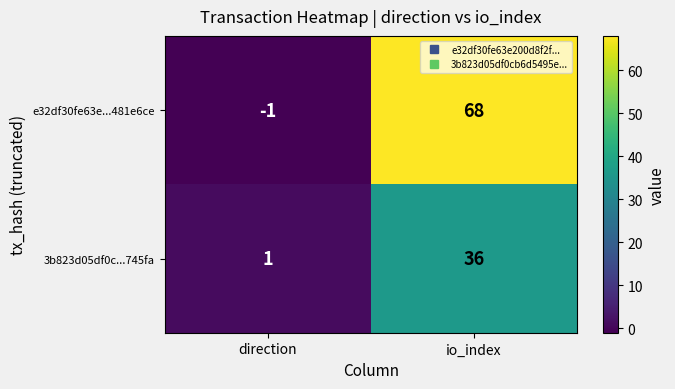

How many data points does each series have?

2